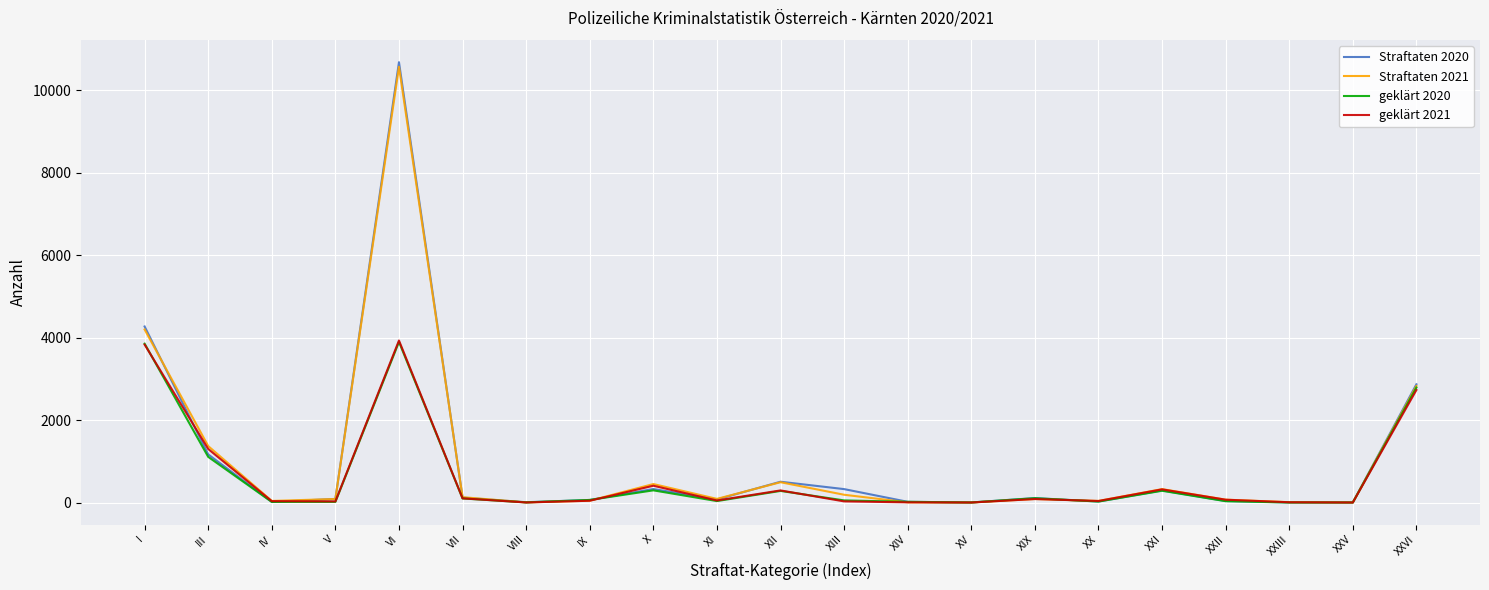

At how many categories does at least one series exceed 10371?

1